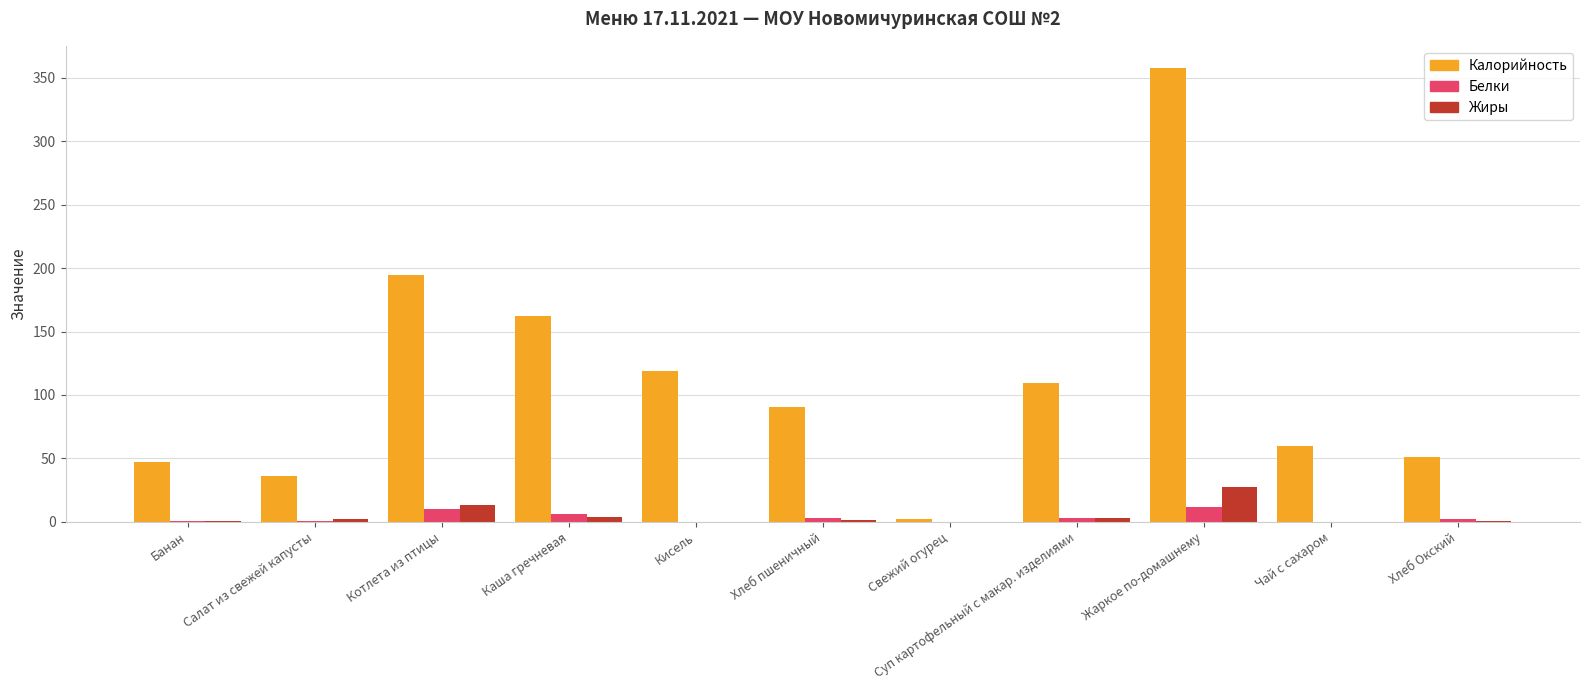

At which category is the sum across all series the highest?

Жаркое по-домашнему